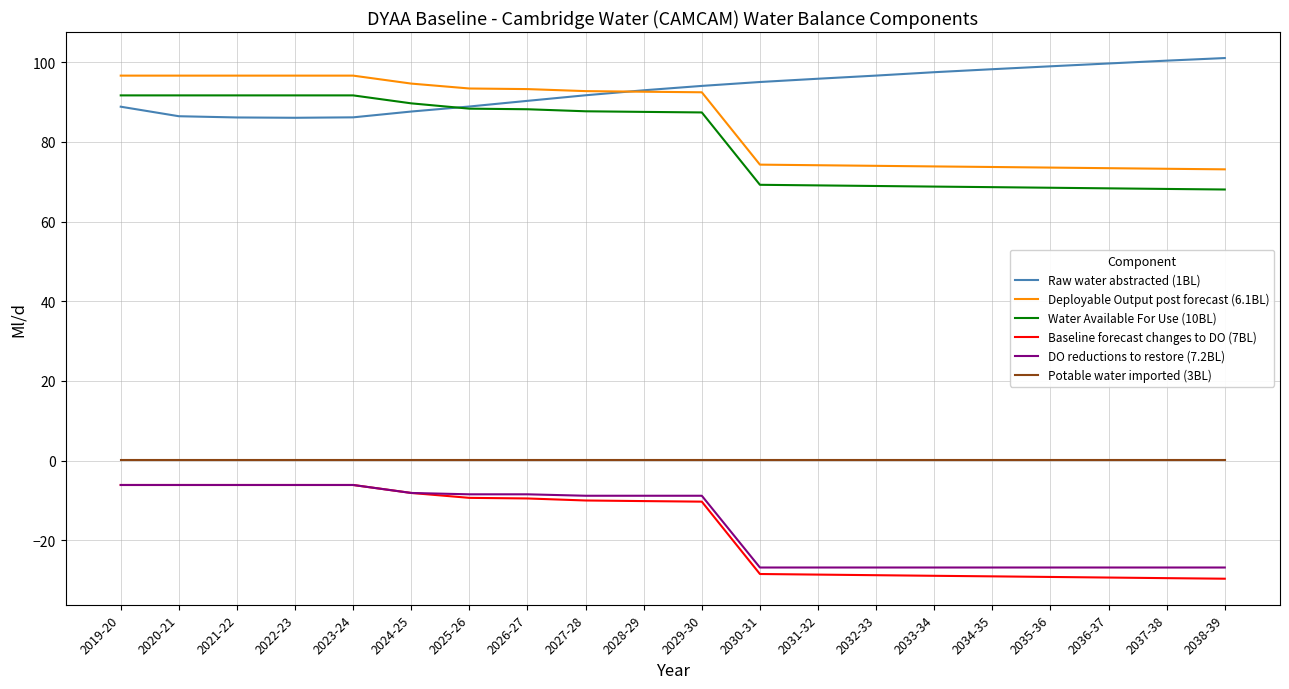

How many distinct data groups are displayed?

6